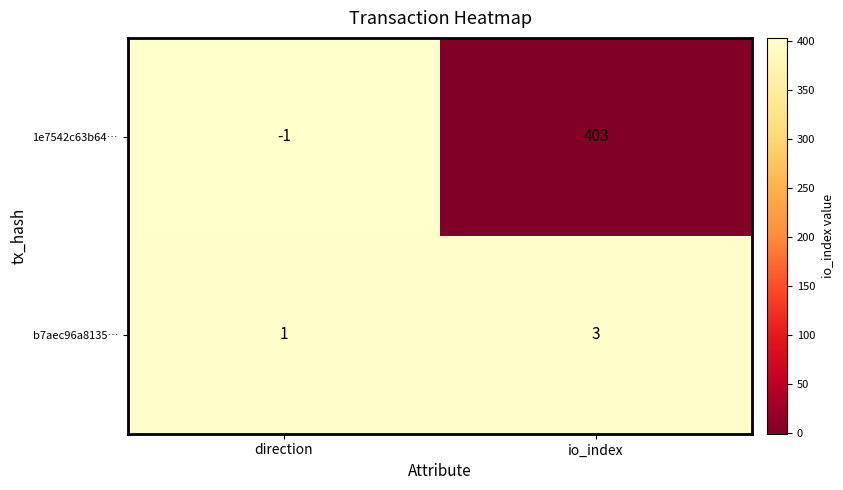

What is the total value across all series at io_index?

406